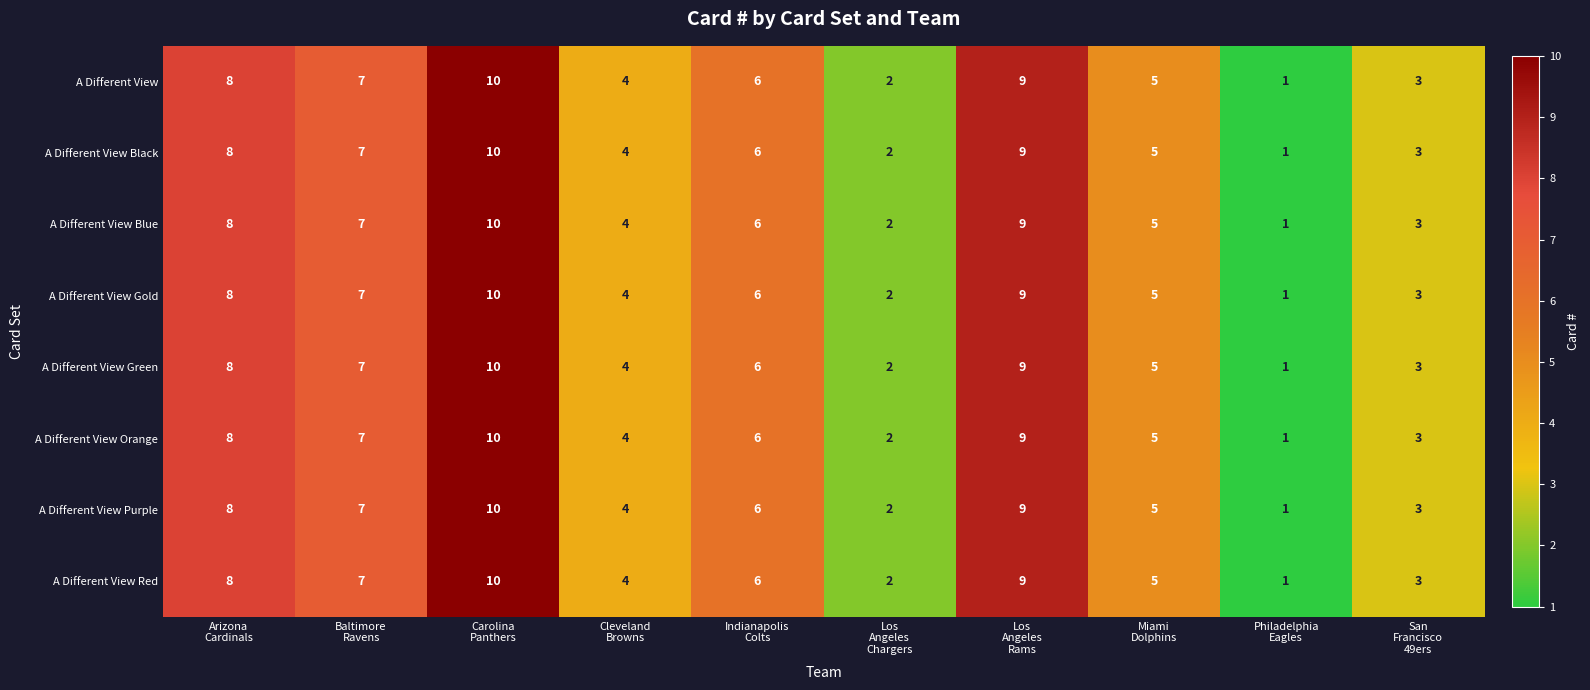

What is the difference between the maximum and minimum values in the A Different View Purple series?

9